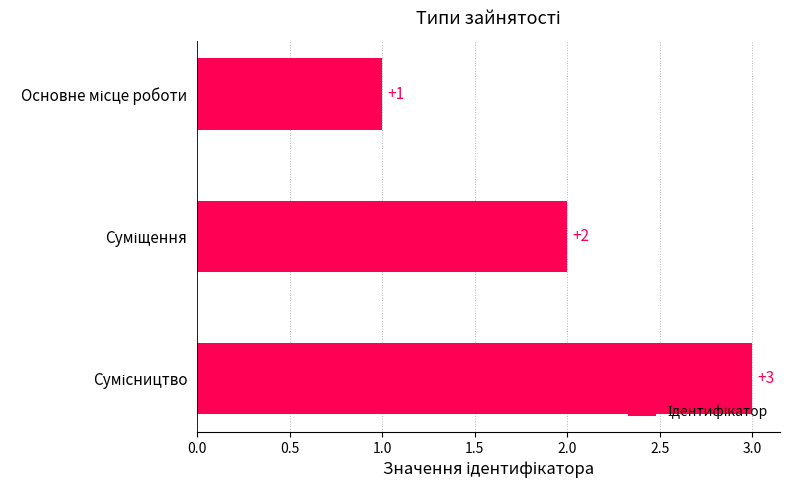

What is the sum of all values?

6